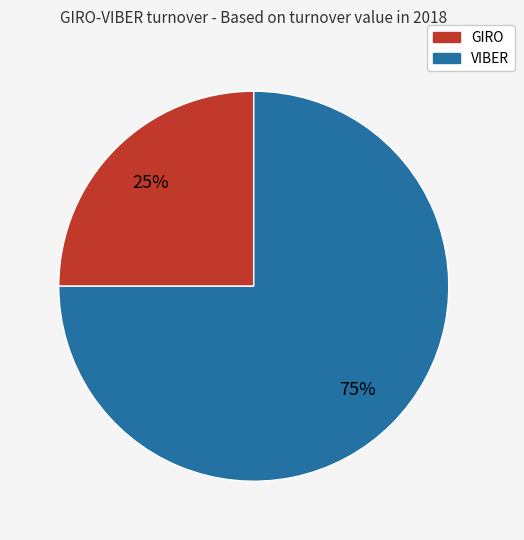

How many segments does this pie chart have?

2